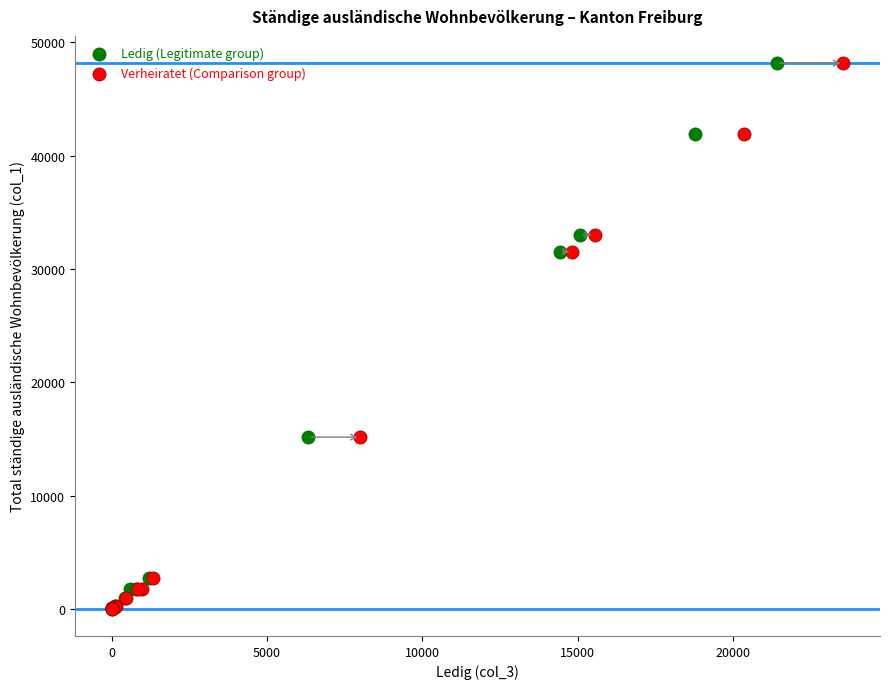

What are all the series names shown in the legend?

Ledig (Legitimate group), Verheiratet (Comparison group)